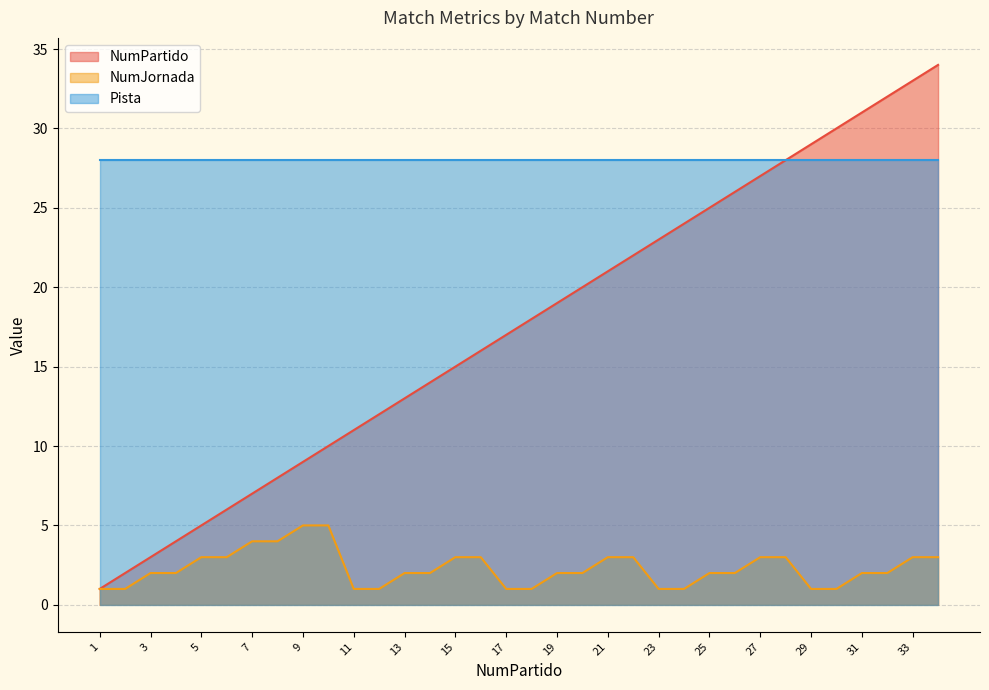

What is the difference between the second highest and second lowest values in the NumPartido series?

31